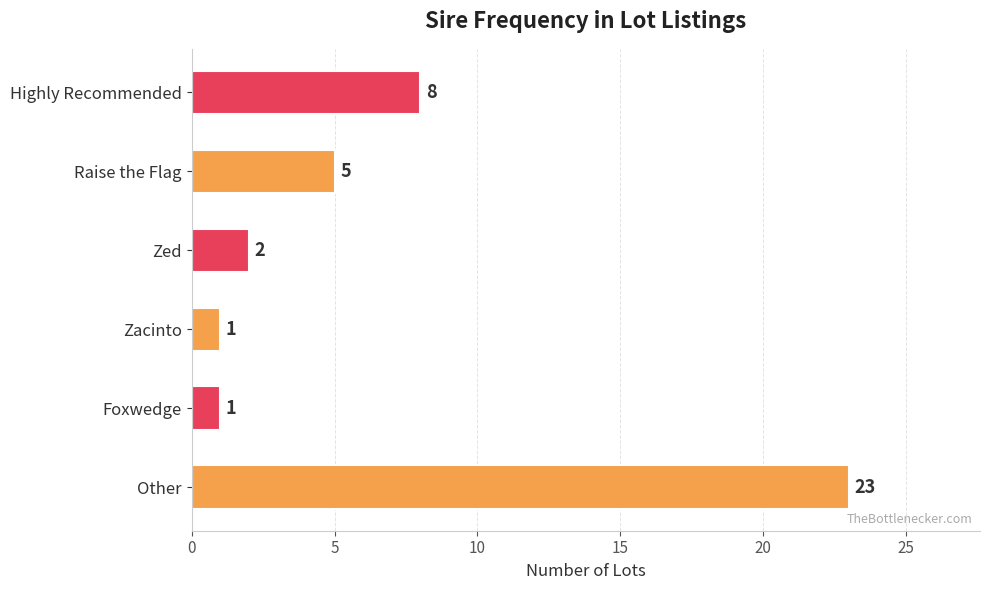

What is the maximum value shown in the chart?

23